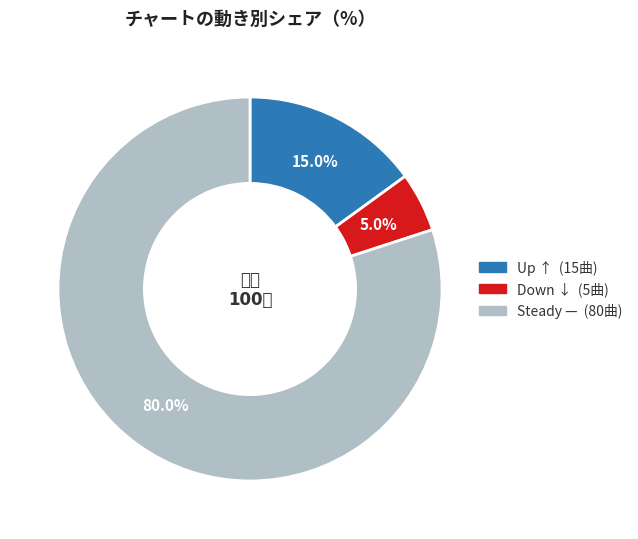

Does any single category account for the majority?

Yes